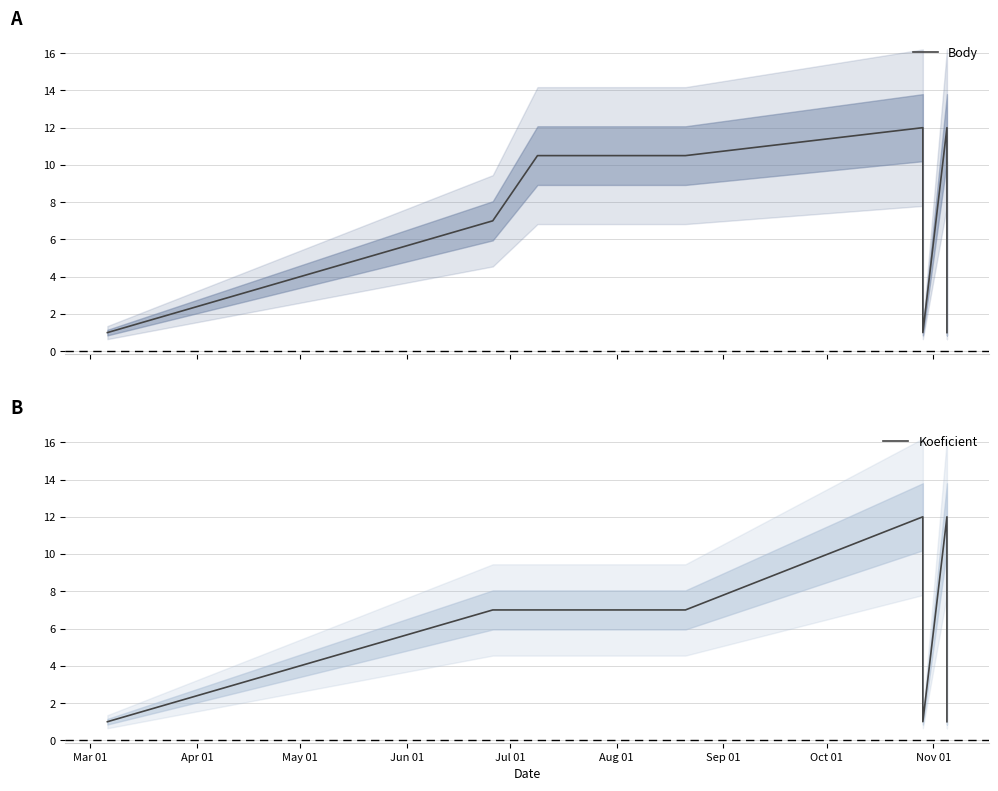

List the series in order of their overall mean, highest first.

Body, Koeficient